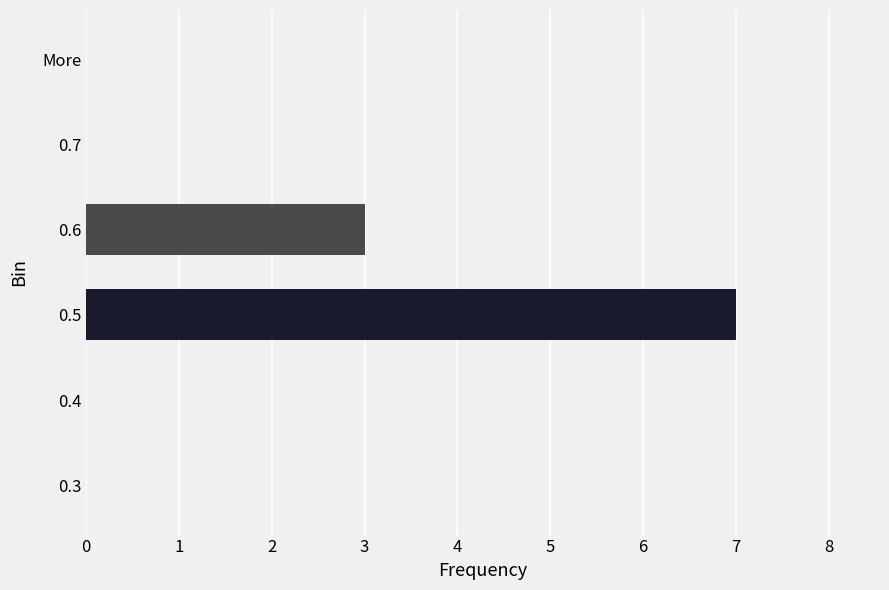

What is the sum of the values at 0.5 and 0.6?

10